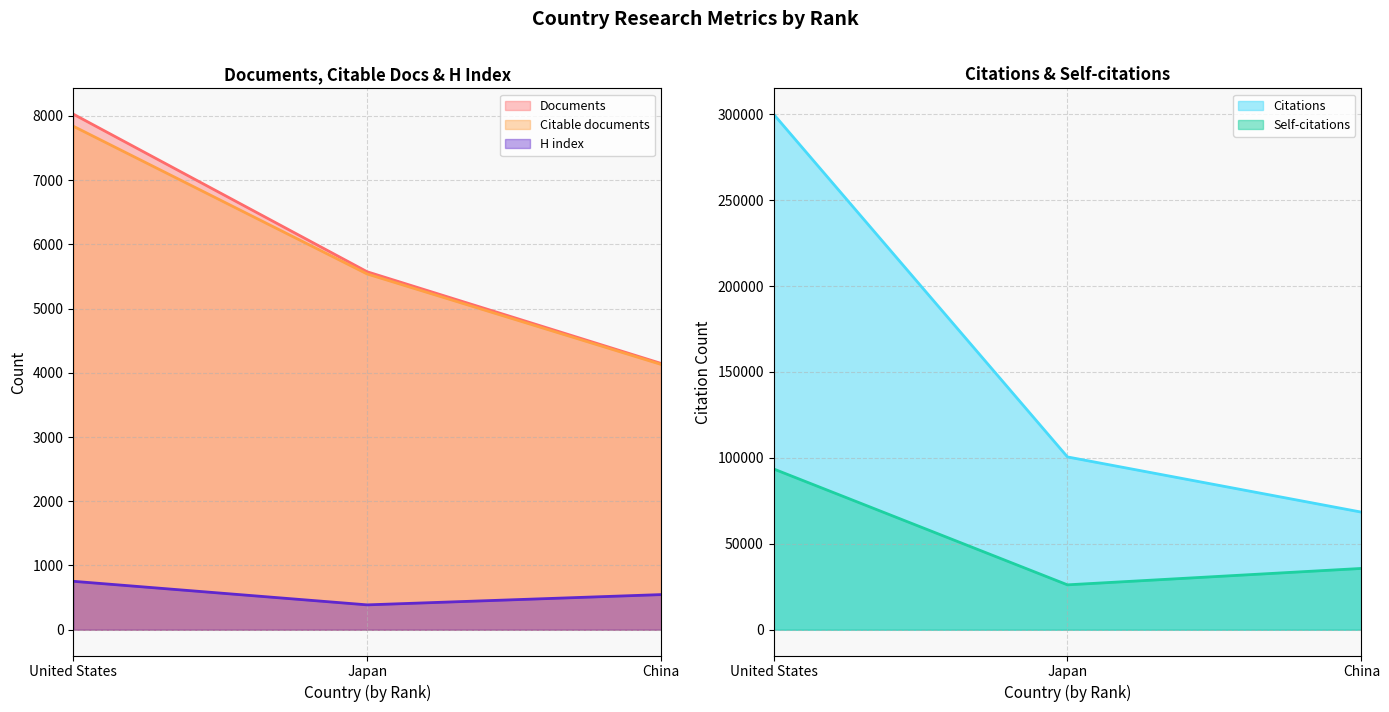

What is the smallest value displayed?

387